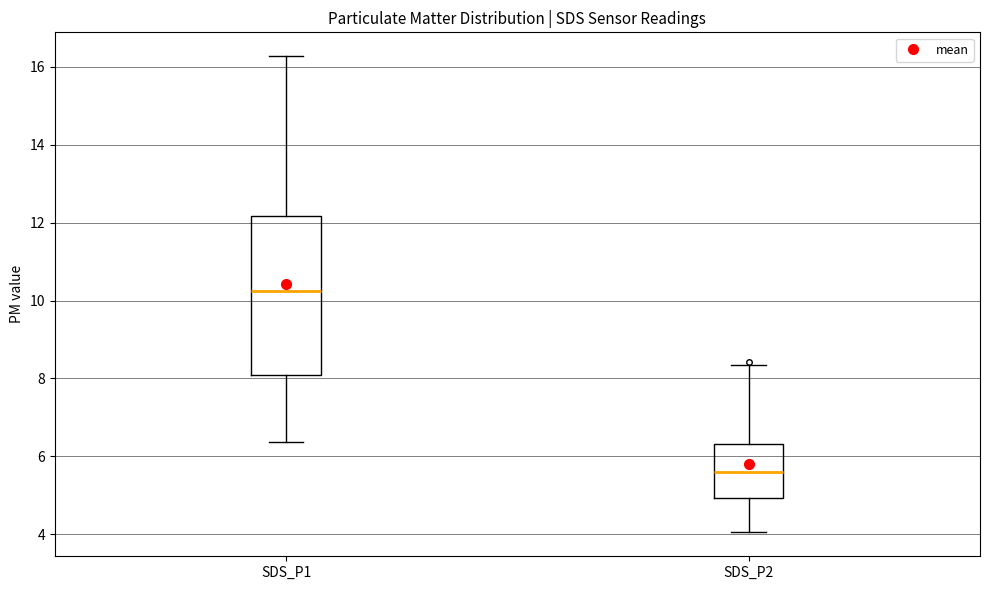

Where does the lower whisker of the box for SDS_P1 end on the y-axis? The values are not printed on the chart, so give them approximately, as read against the axis.

6.4